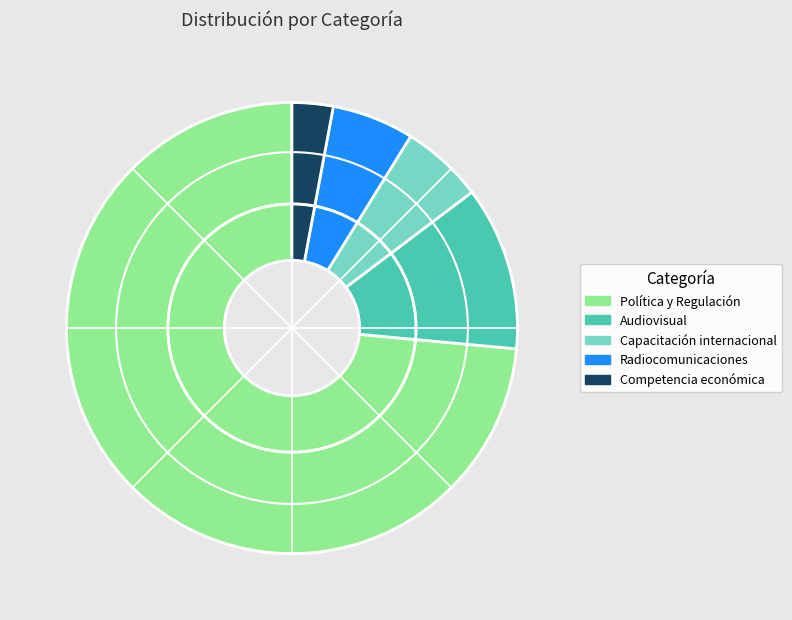

Which category accounts for the majority?

Política y Regulación